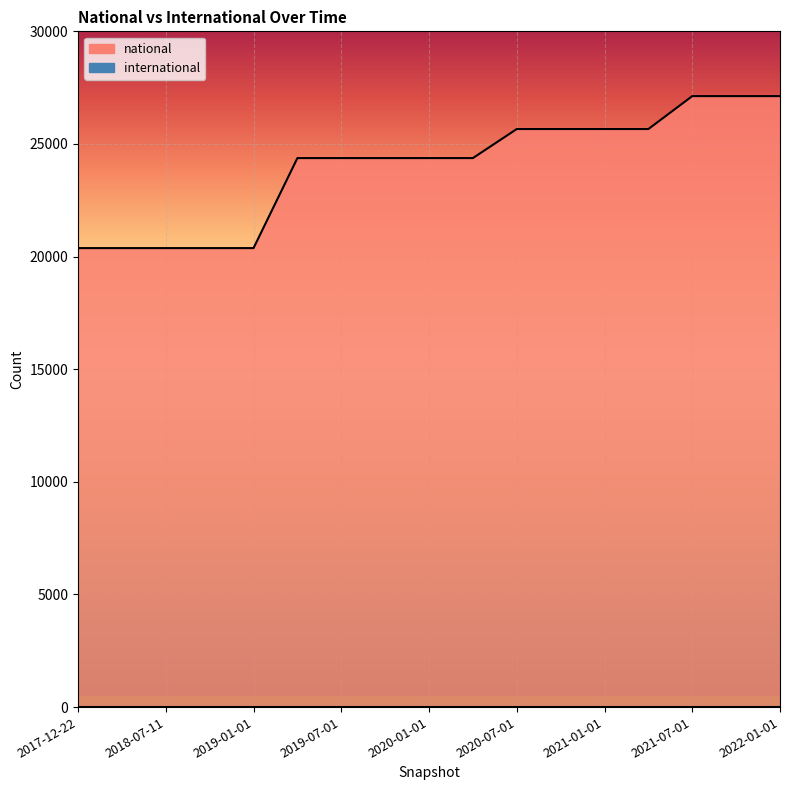

How many lines are shown in the chart?

1